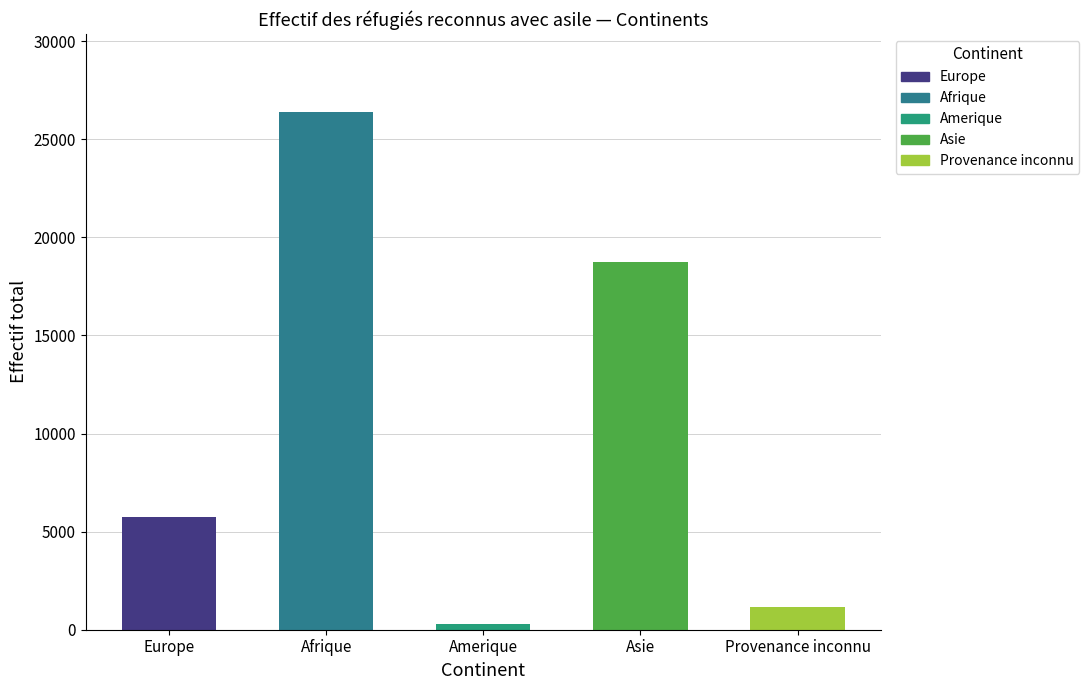

Count the number of data series in this chart.

1